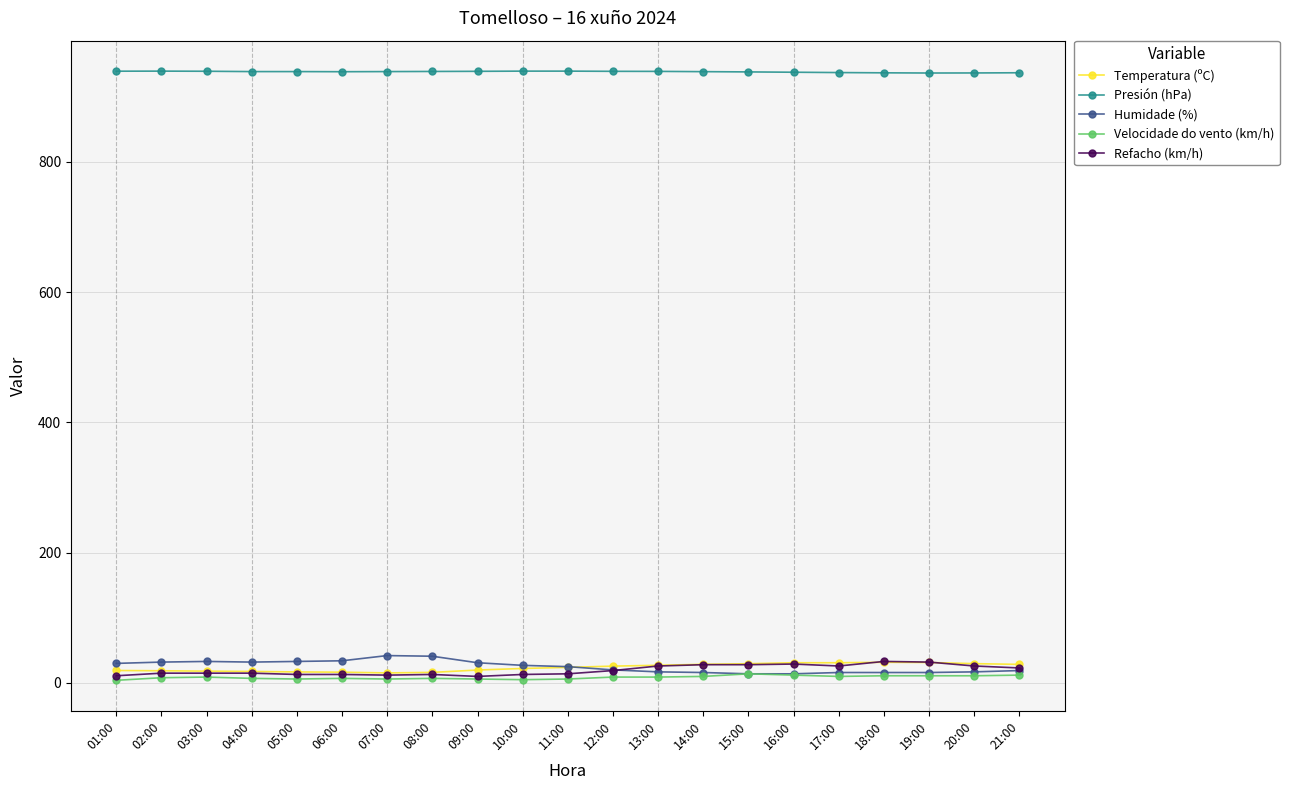

What is the maximum value shown in the chart?

939.3